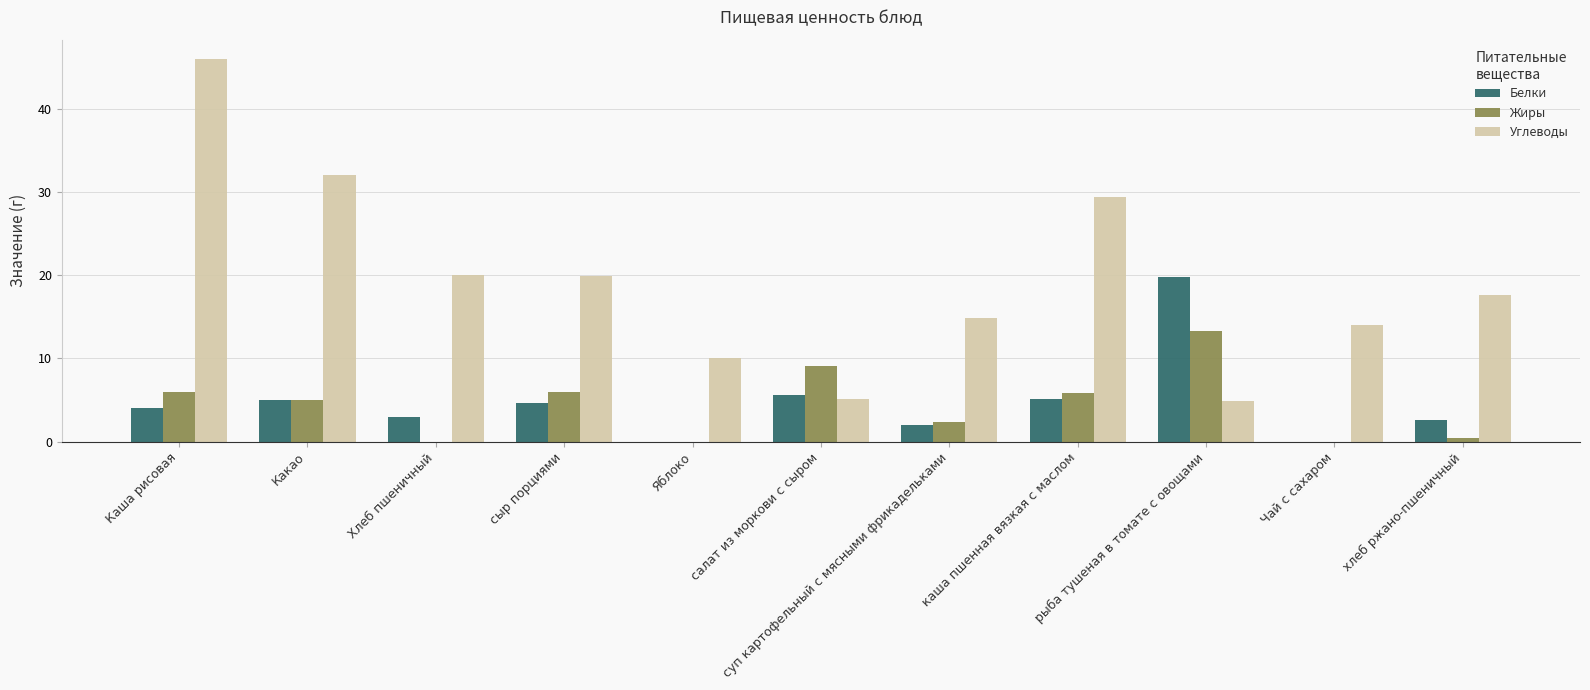

What is the sum of the Жиры values at сыр порциями and Хлеб пшеничный?

5.9